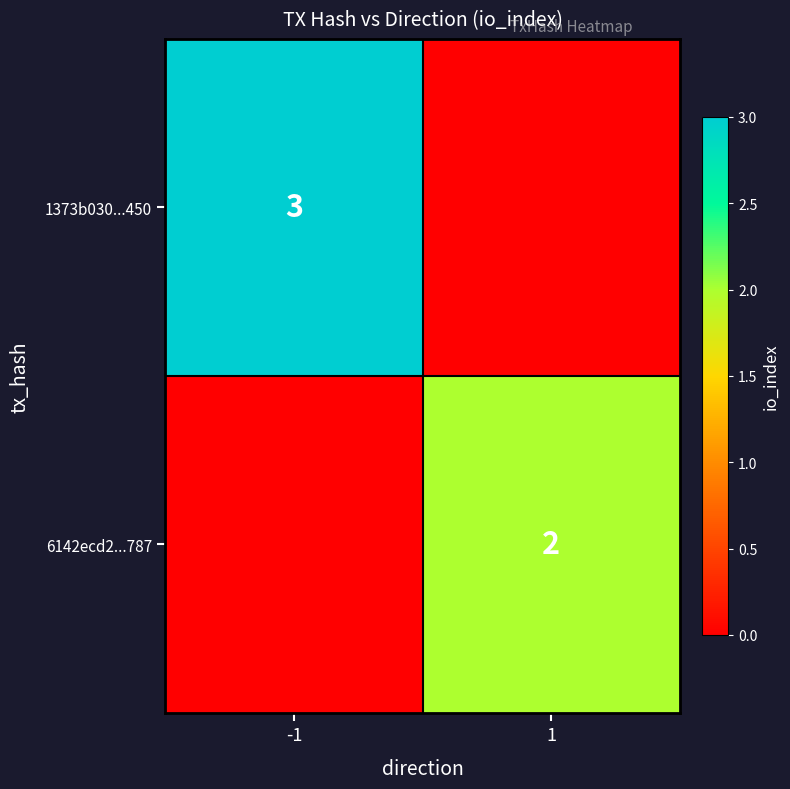

The value of 6142ecd2...787 at 1 is 1. True or false?

False